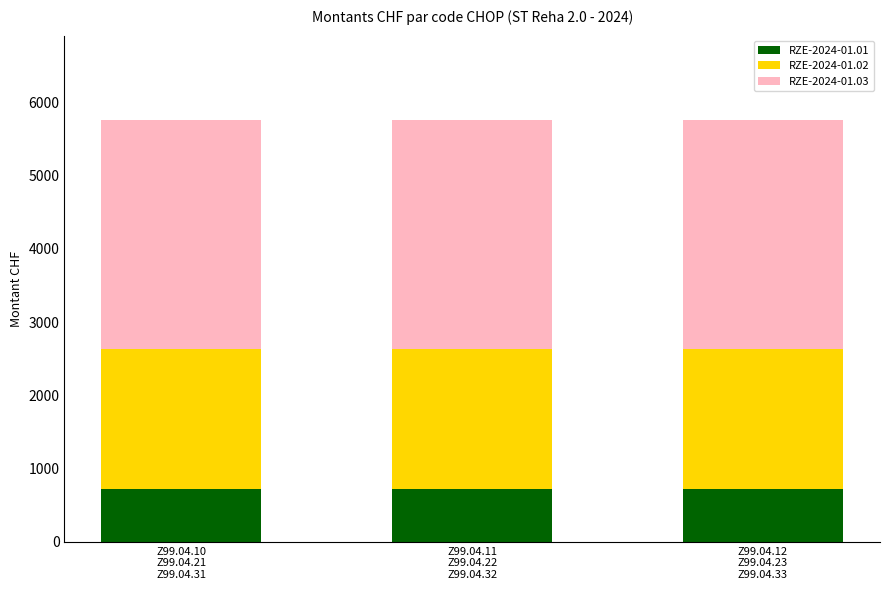

What is the sum of all RZE-2024-01.01 values?

2158.4